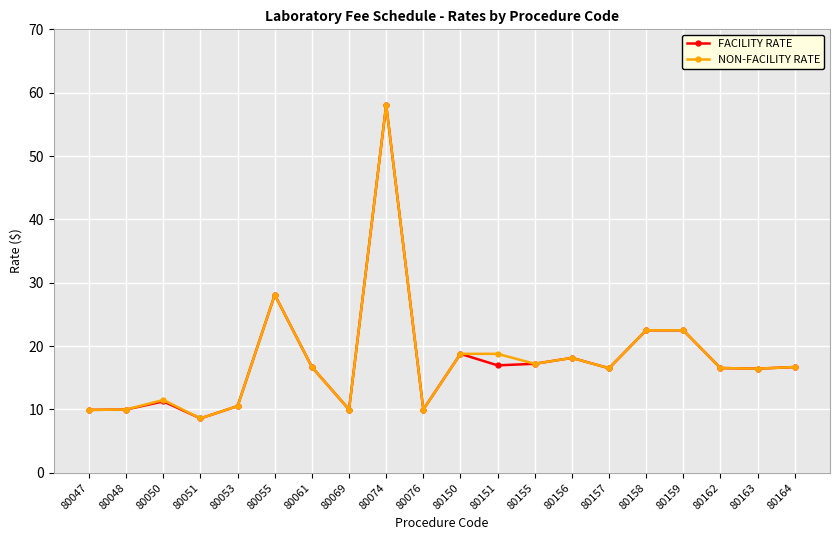

What is the value of the FACILITY RATE point at the 2nd from the left?

10.0